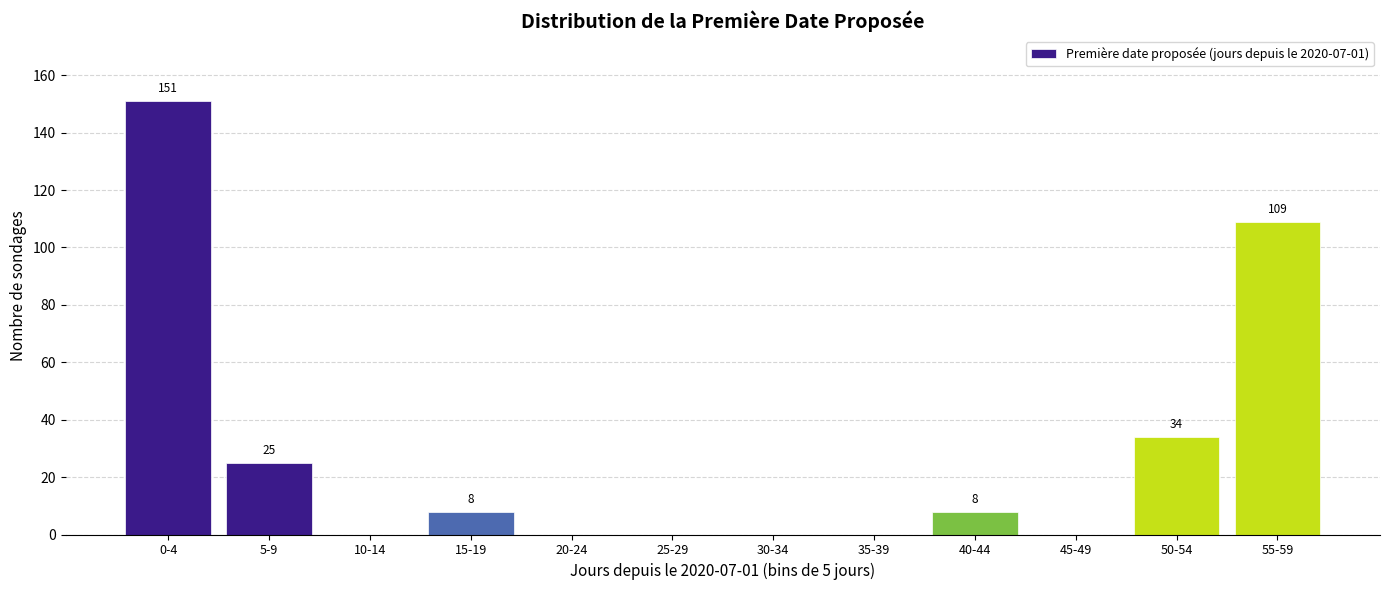

Reading left to right, extract all data points from this chart.

0-4=151	5-9=25	10-14=0	15-19=8	20-24=0	25-29=0	30-34=0	35-39=0	40-44=8	45-49=0	50-54=34	55-59=109